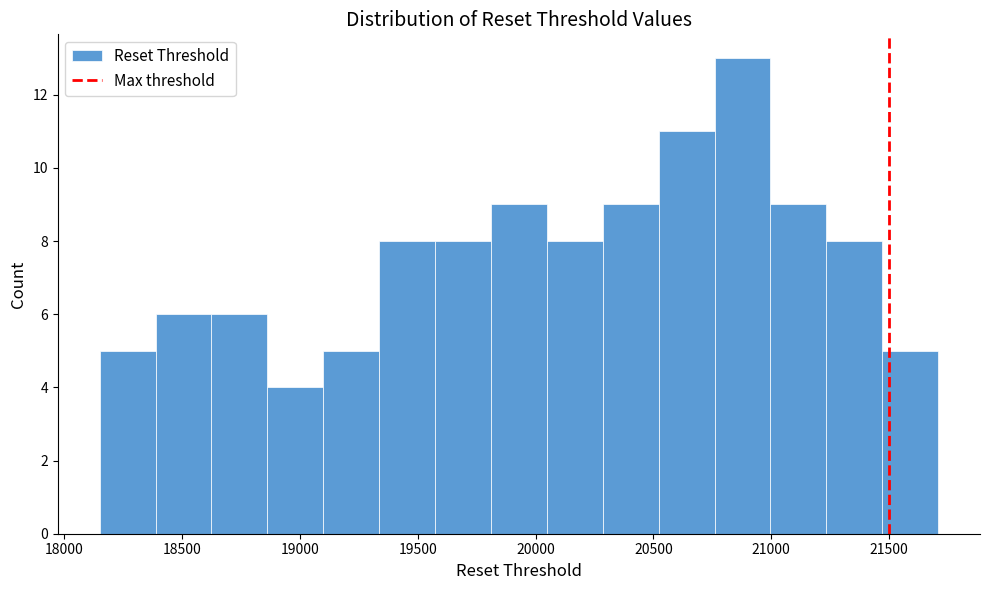

Which range on the x-axis has the tallest bar?

20750 to 21000